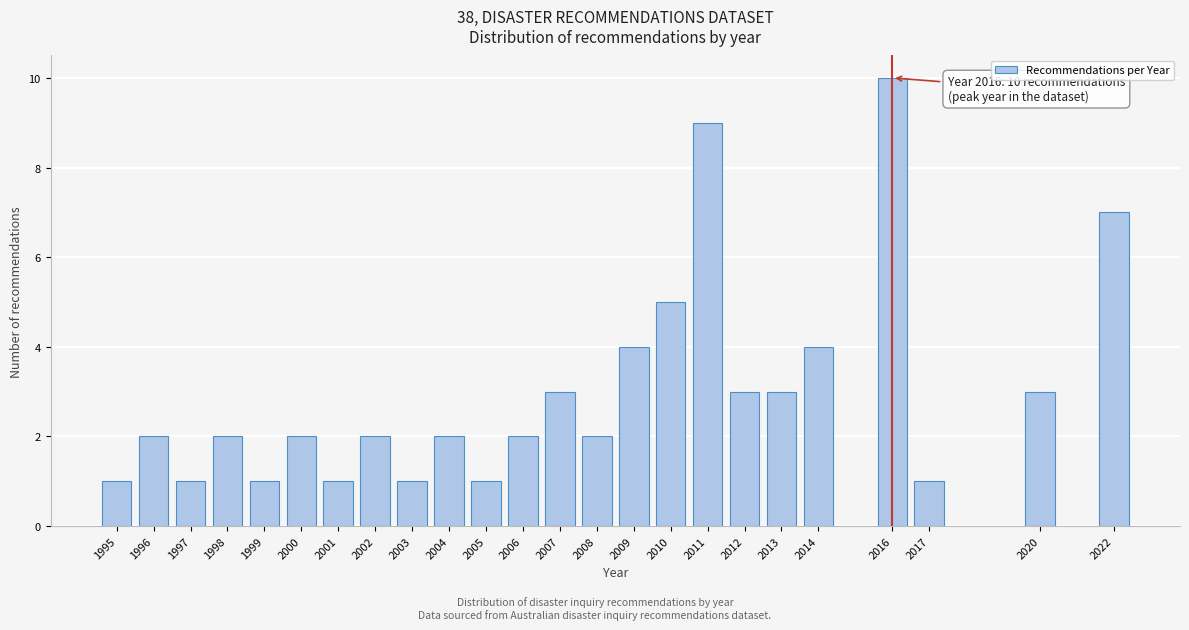

Reading left to right, transcribe all the data shown in this chart.

1995=1	1996=2	1997=1	1998=2	1999=1	2000=2	2001=1	2002=2	2003=1	2004=2	2005=1	2006=2	2007=3	2008=2	2009=4	2010=5	2011=9	2012=3	2013=3	2014=4	2016=10	2017=1	2020=3	2022=7